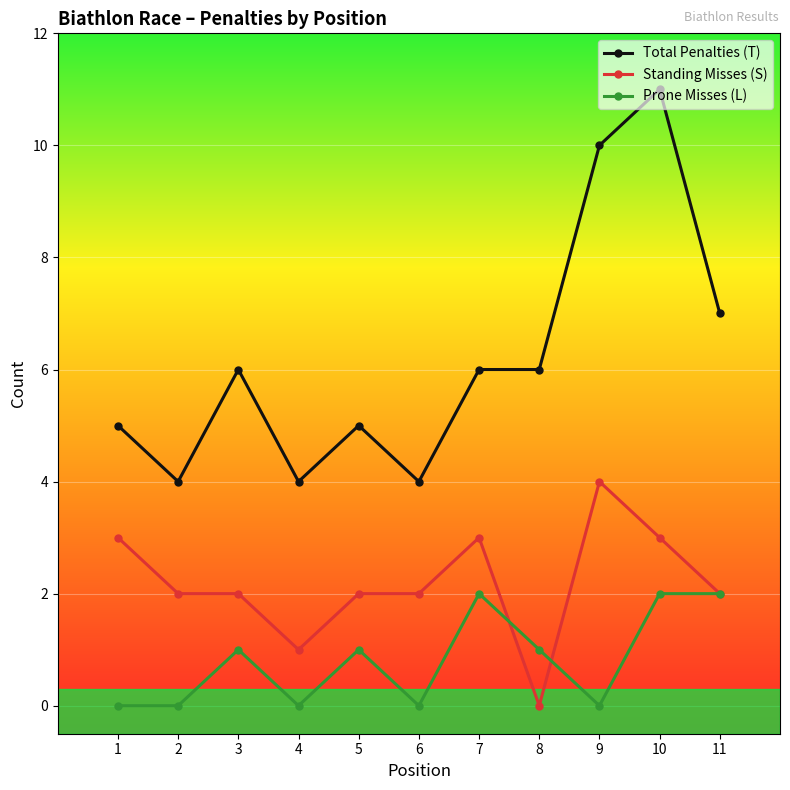

What is the difference between the maximum and minimum values in the Prone Misses (L) series?

2